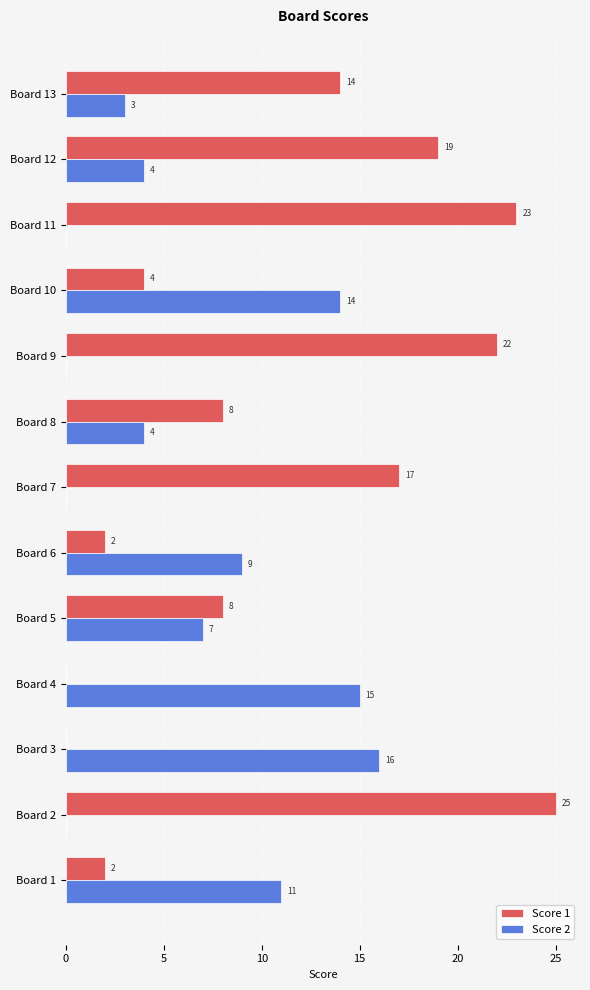

Which label corresponds to the largest value in the chart?

Board 2